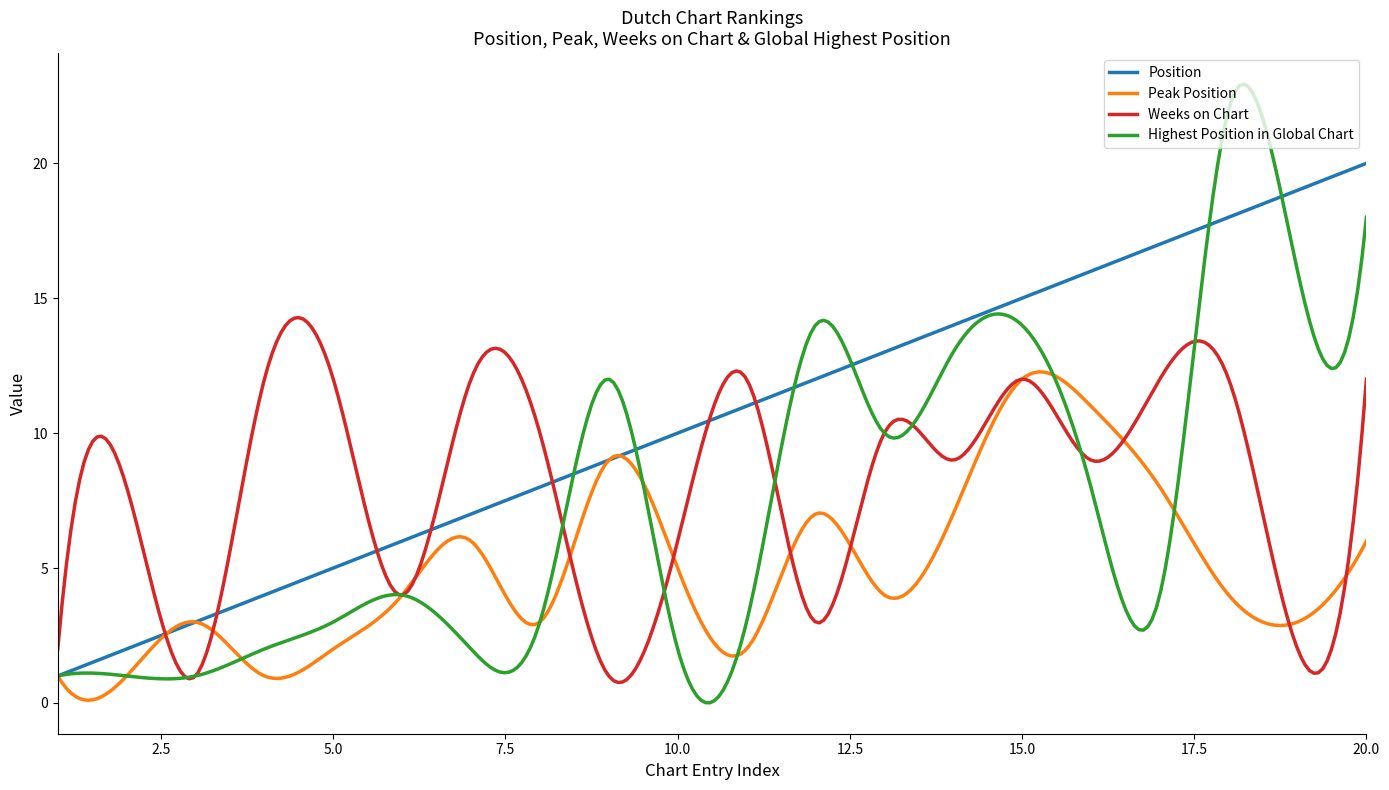

What is the greatest value displayed?

22.9